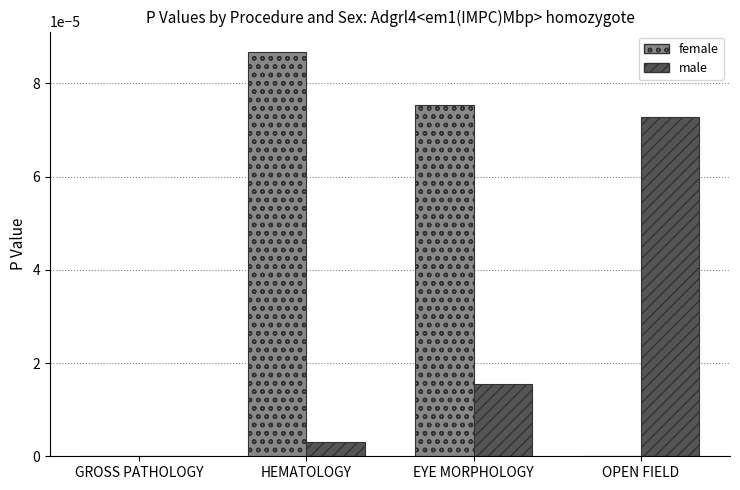

Between GROSS PATHOLOGY and OPEN FIELD, which series saw the biggest shift?

male